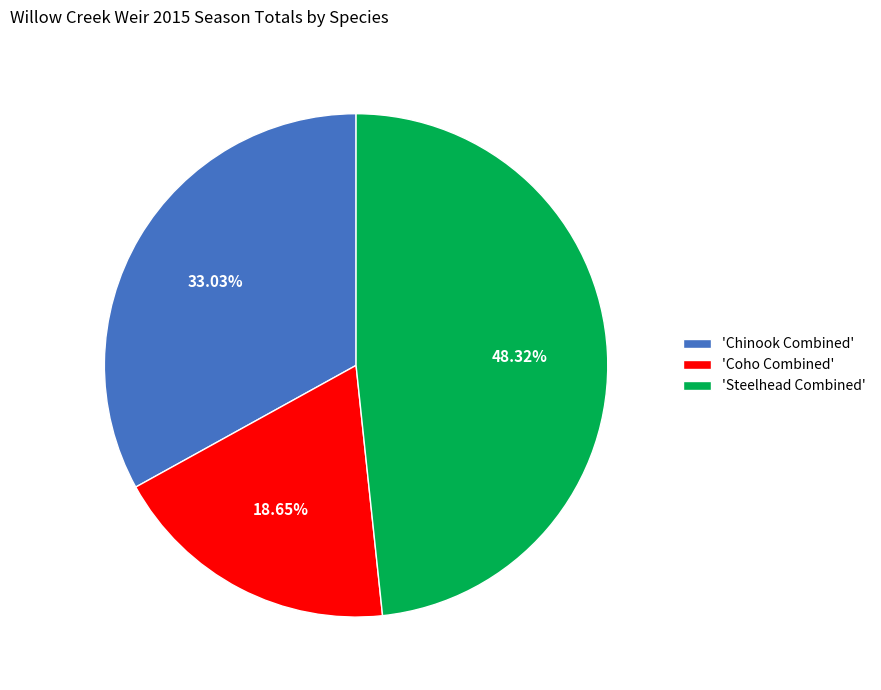

How many segments does this pie chart have?

3